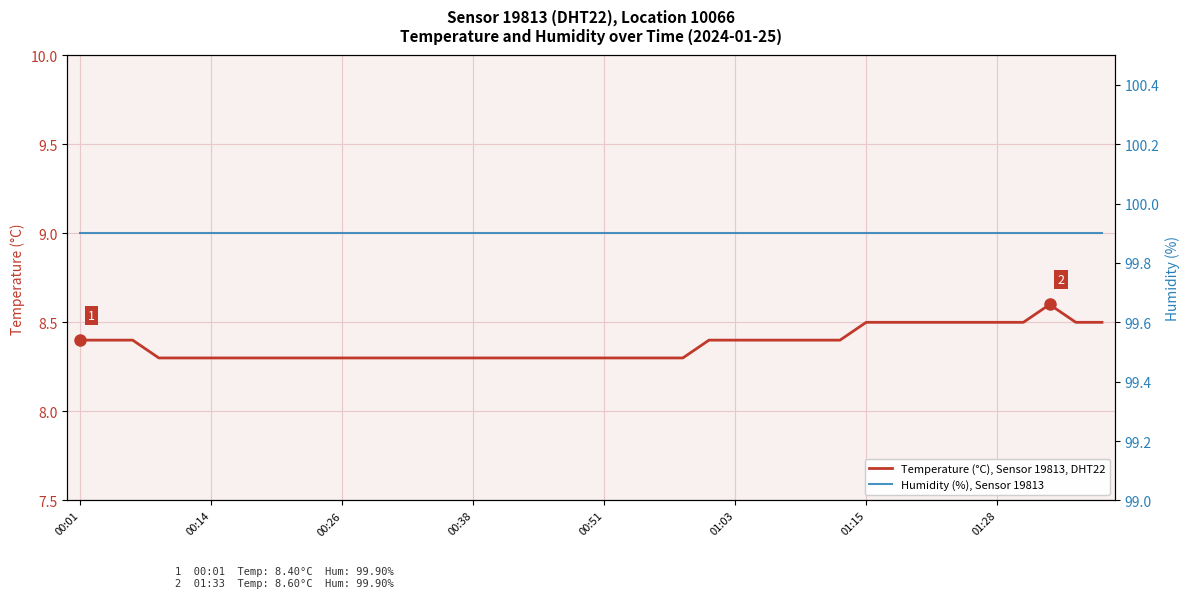

Reading left to right, transcribe all the data shown in this chart.

Temperature (°C), Sensor 19813, DHT22: 8.4	8.4	8.4	8.3	8.3	8.3	8.3	8.3	8.3	8.3	8.3	8.3	8.3	8.3	8.3	8.3	8.3	8.3	8.3	8.3	8.3	8.3	8.3	8.3	8.4	8.4	8.4	8.4	8.4	8.4	8.5	8.5	8.5	8.5	8.5	8.5	8.5	8.6	8.5	8.5
Humidity (%), Sensor 19813: 99.9	99.9	99.9	99.9	99.9	99.9	99.9	99.9	99.9	99.9	99.9	99.9	99.9	99.9	99.9	99.9	99.9	99.9	99.9	99.9	99.9	99.9	99.9	99.9	99.9	99.9	99.9	99.9	99.9	99.9	99.9	99.9	99.9	99.9	99.9	99.9	99.9	99.9	99.9	99.9